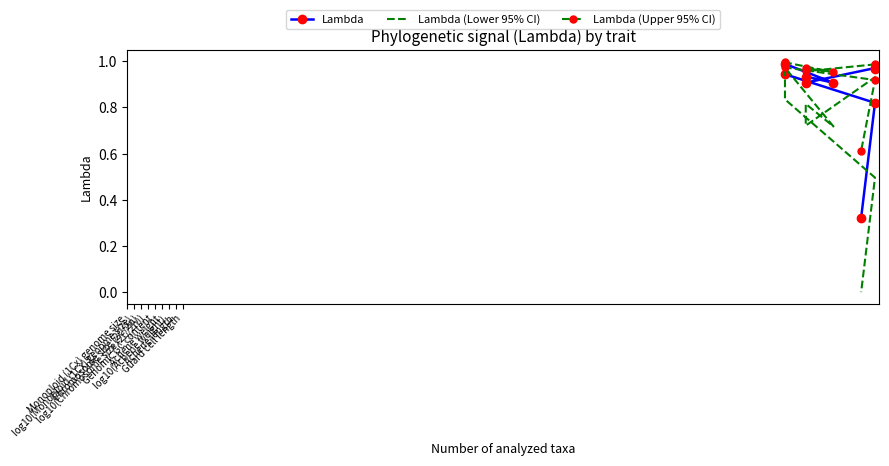

What is the difference between the highest and lowest values at Genomic GC content?

0.2